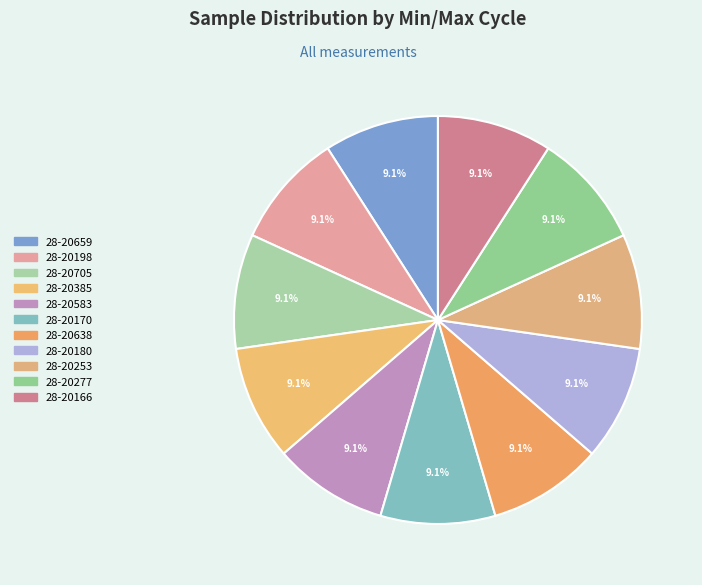

How many segments does this pie chart have?

11